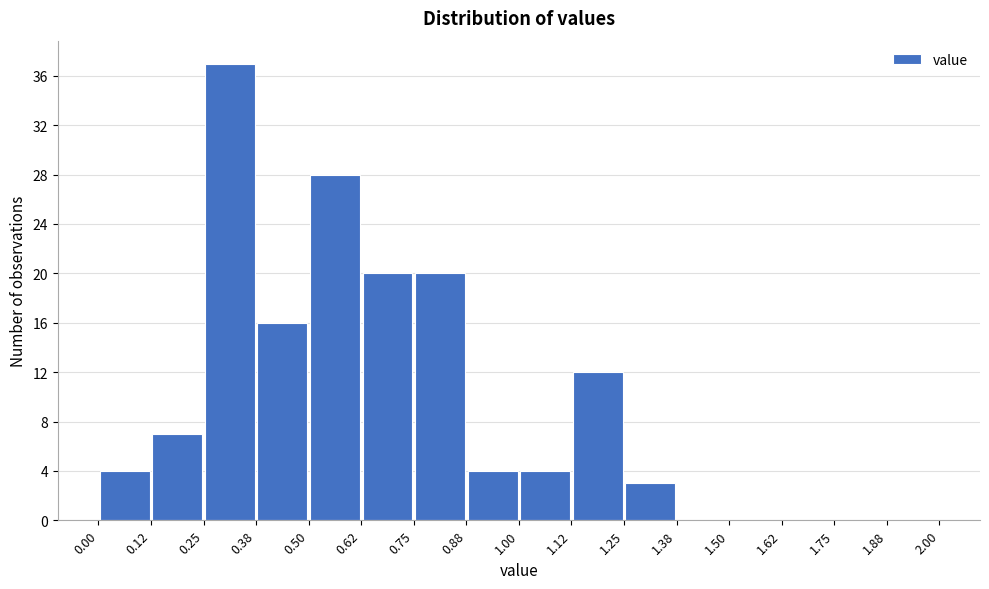

Over which range of the x-axis is the bar tallest?

0.25 to 0.38